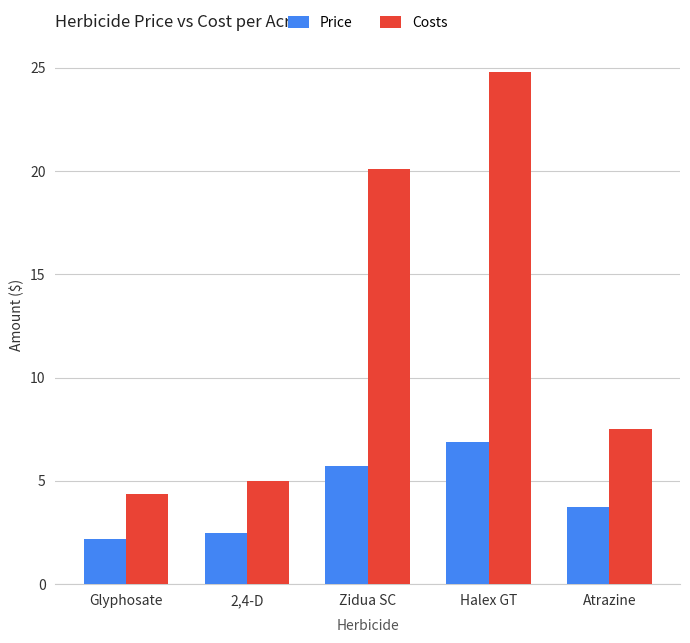

Is it true that Price equals 3.2 at Glyphosate?

False